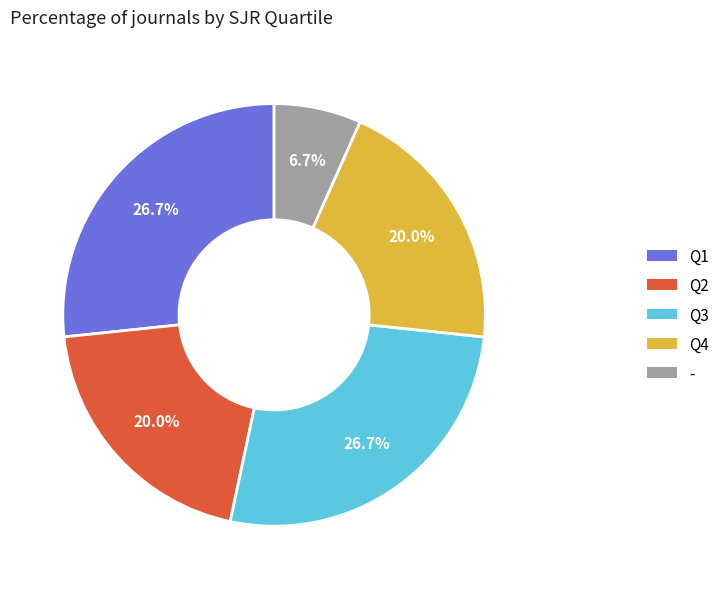

What is the smallest slice in the pie chart?

-